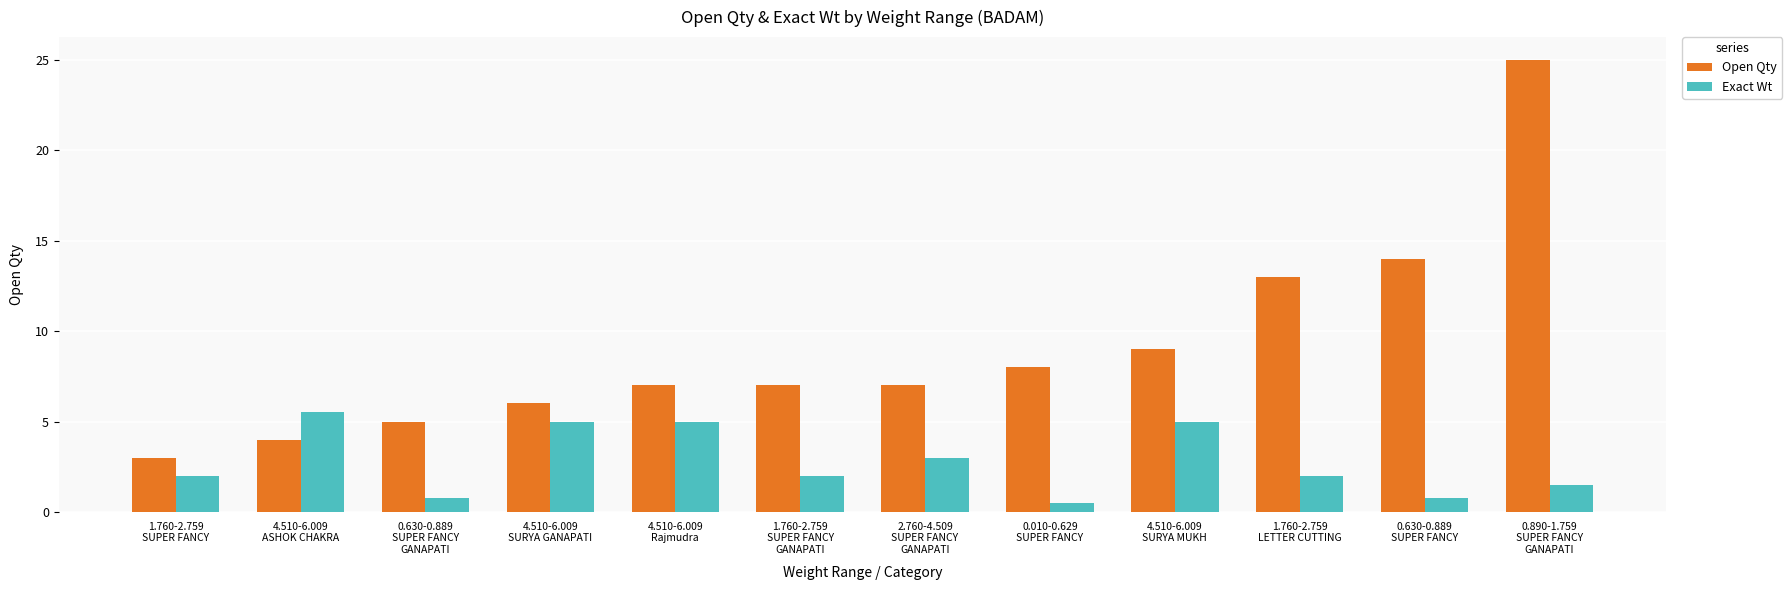

Which series has the largest total across all categories?

Open Qty